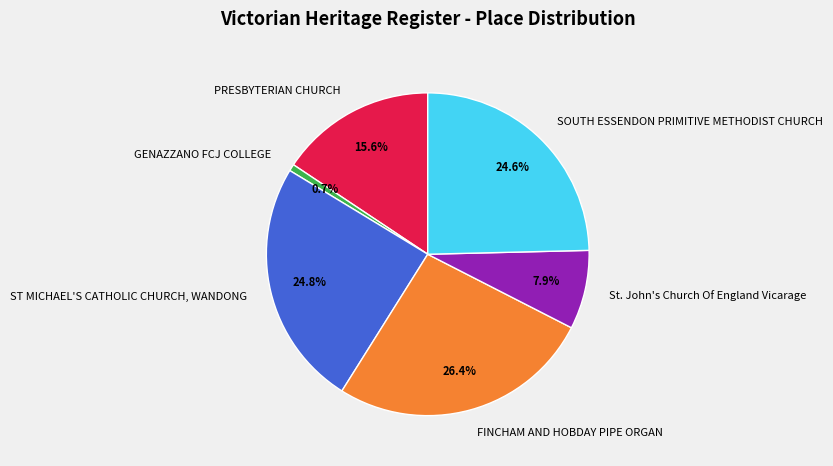

To the nearest percent, what is the combined percentage of PRESBYTERIAN CHURCH and ST MICHAEL'S CATHOLIC CHURCH, WANDONG?

40%